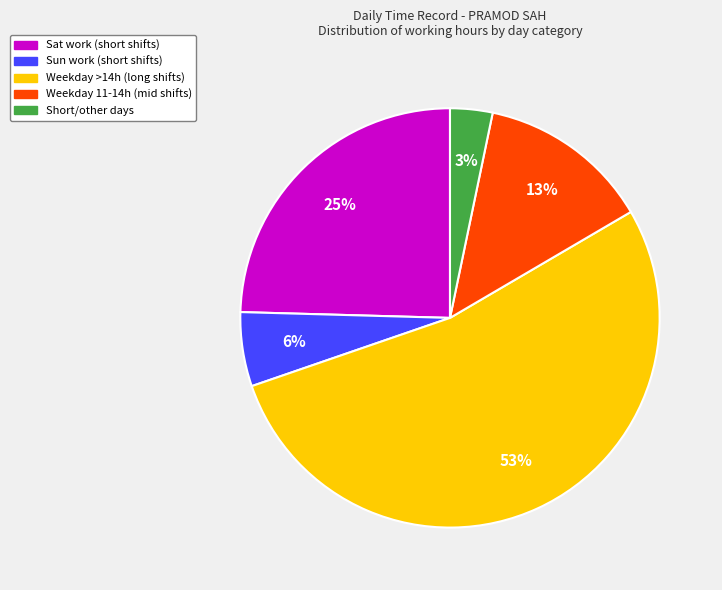

To the nearest percent, what is the difference between the largest and smallest slice percentages?

50%